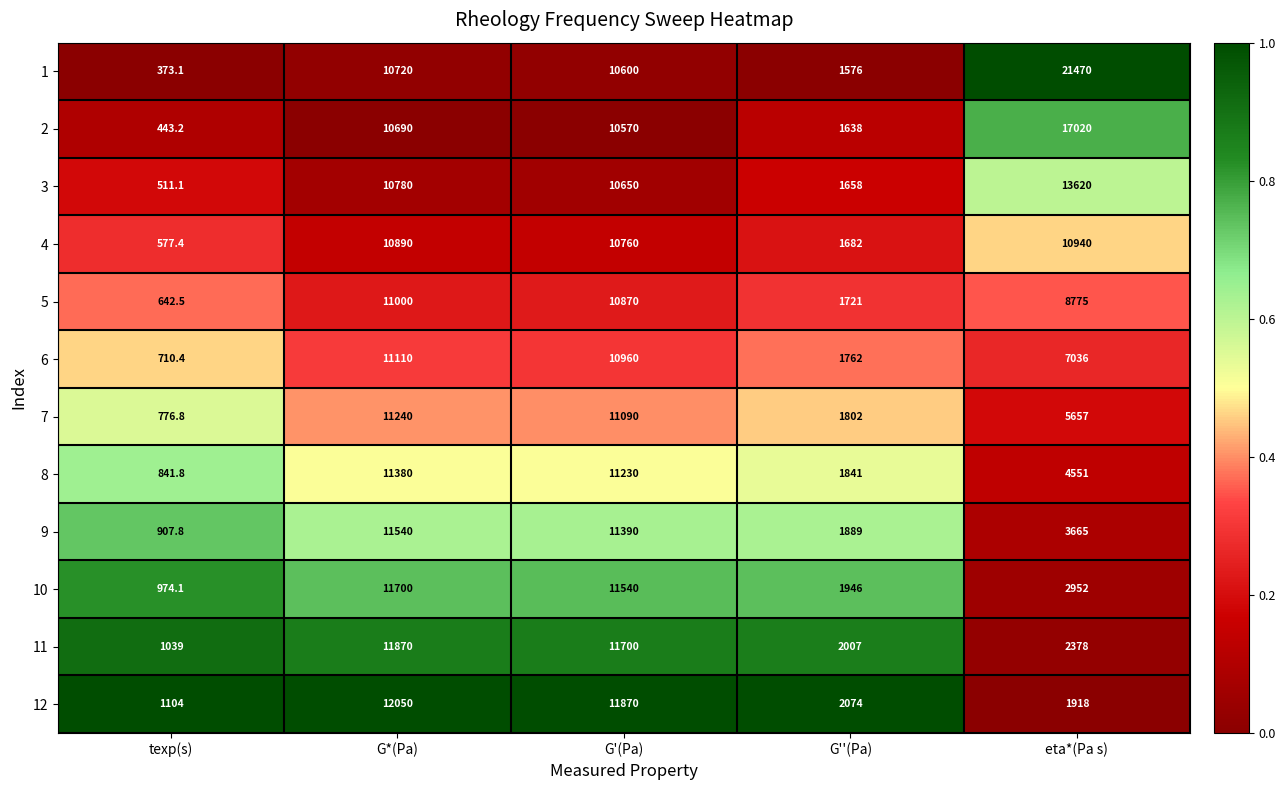

List the series in order of their peak value, highest first.

1, 2, 3, 12, 11, 10, 9, 8, 7, 6, 5, 4